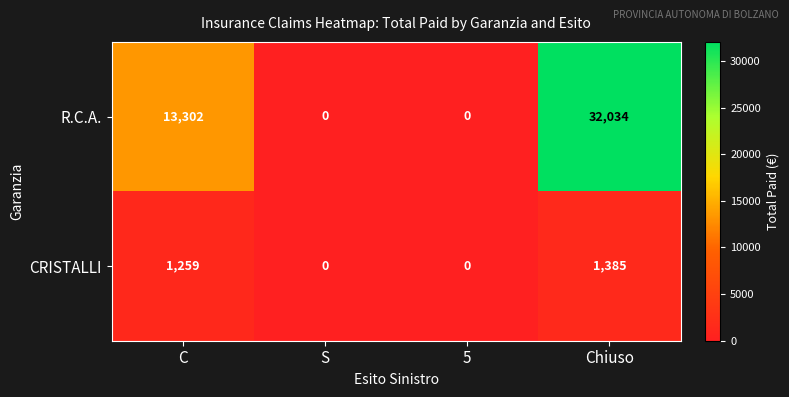

How many positive values does the CRISTALLI series have?

2